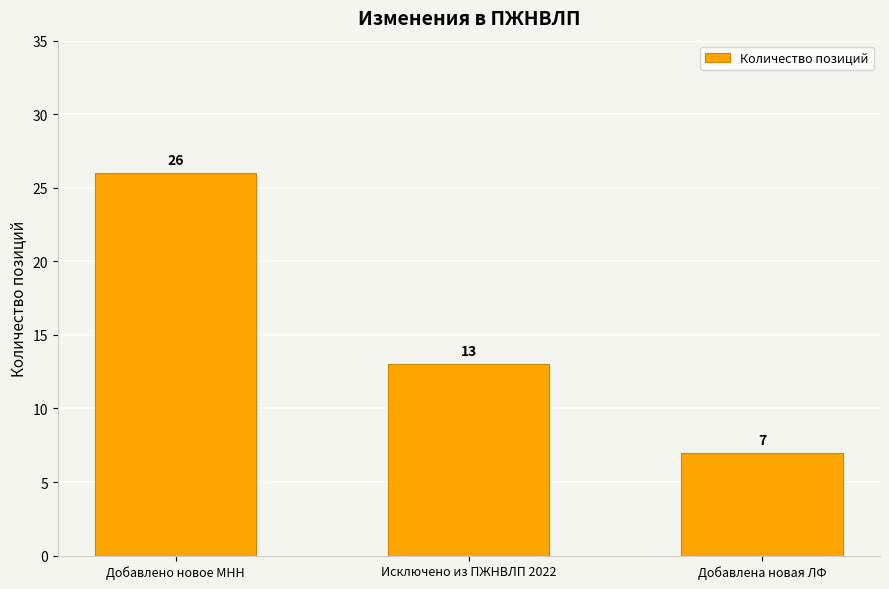

Between Добавлено новое МНН and Добавлена новая ЛФ, which is larger?

Добавлено новое МНН